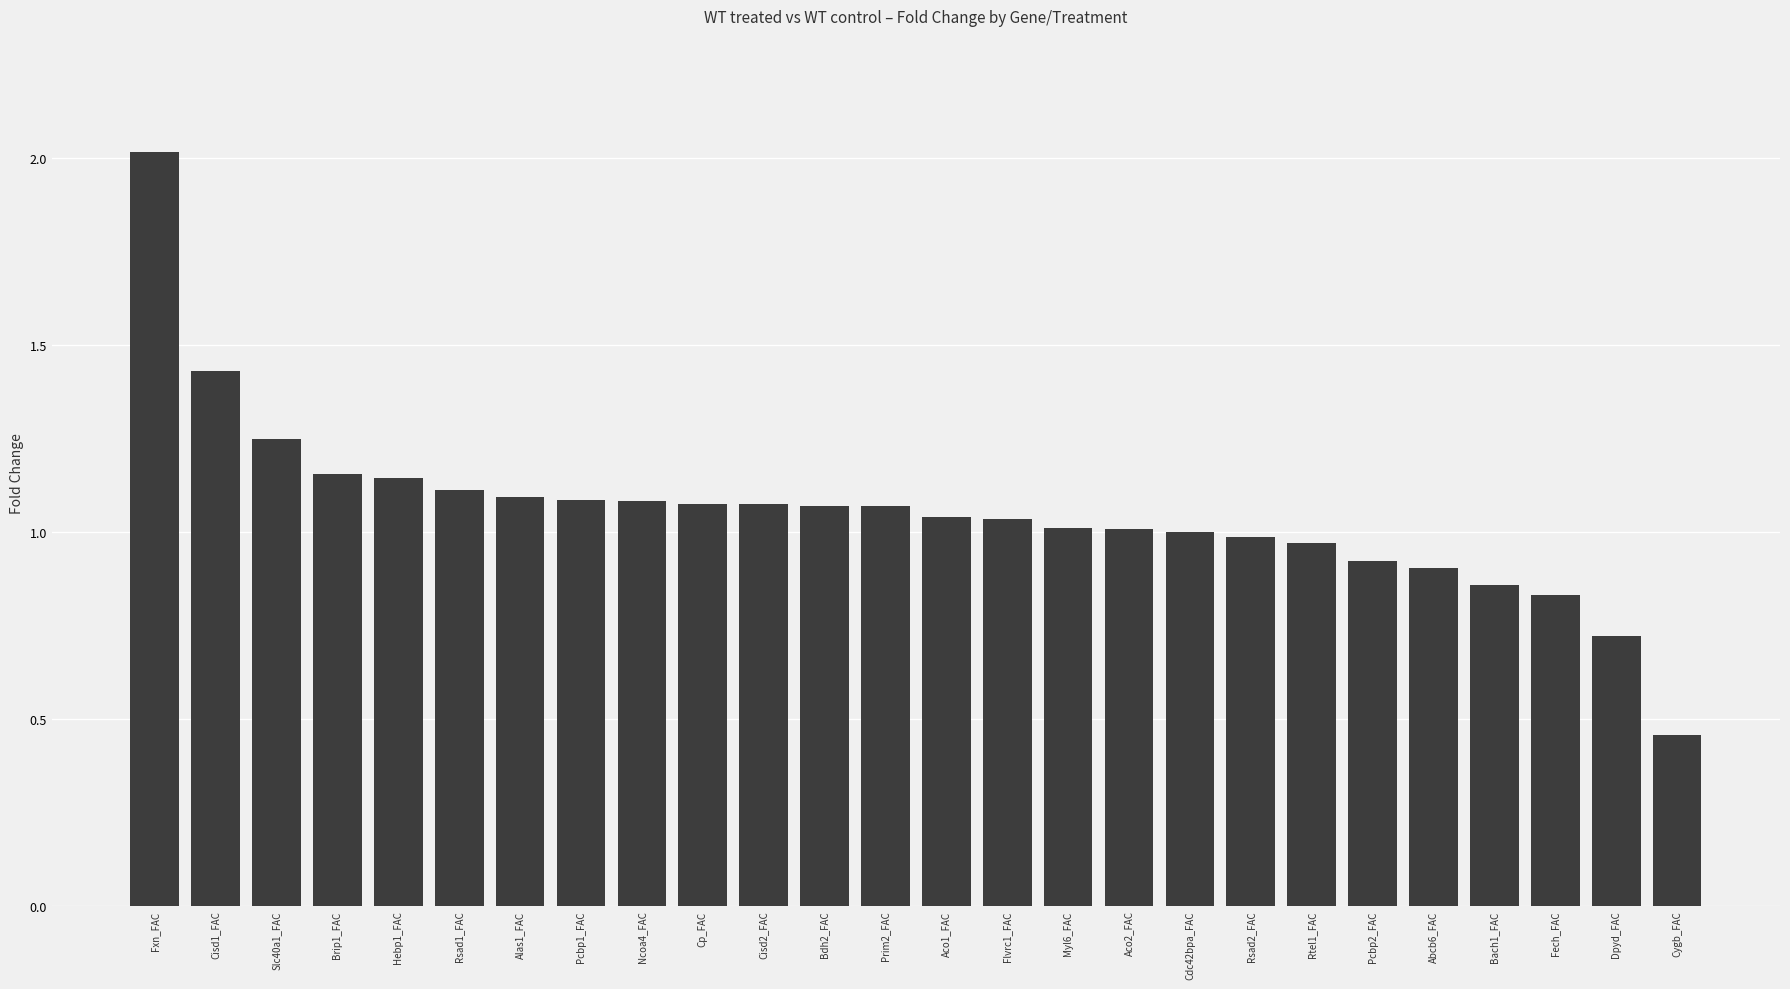

True or false: the data shows 0.5 at Rsad2_FAC.

False